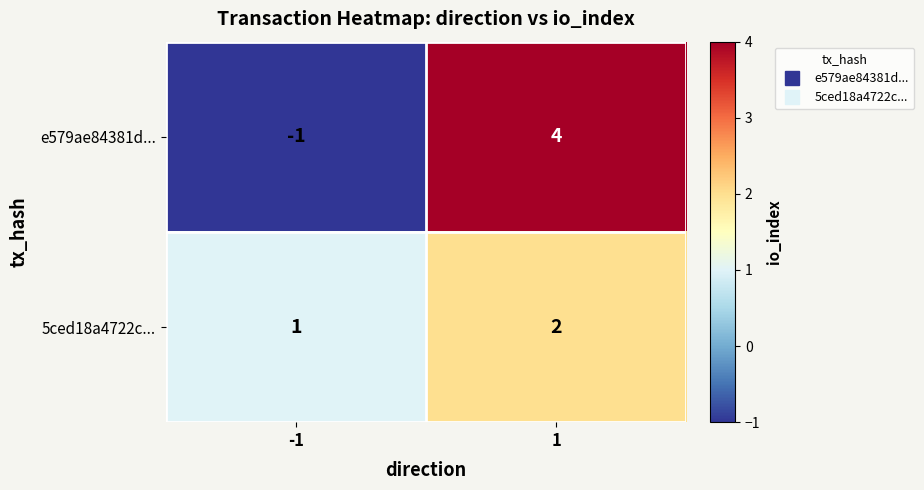

Is the value of 5ced18a4722c... at -1 greater than the value of e579ae84381d... at -1?

Yes